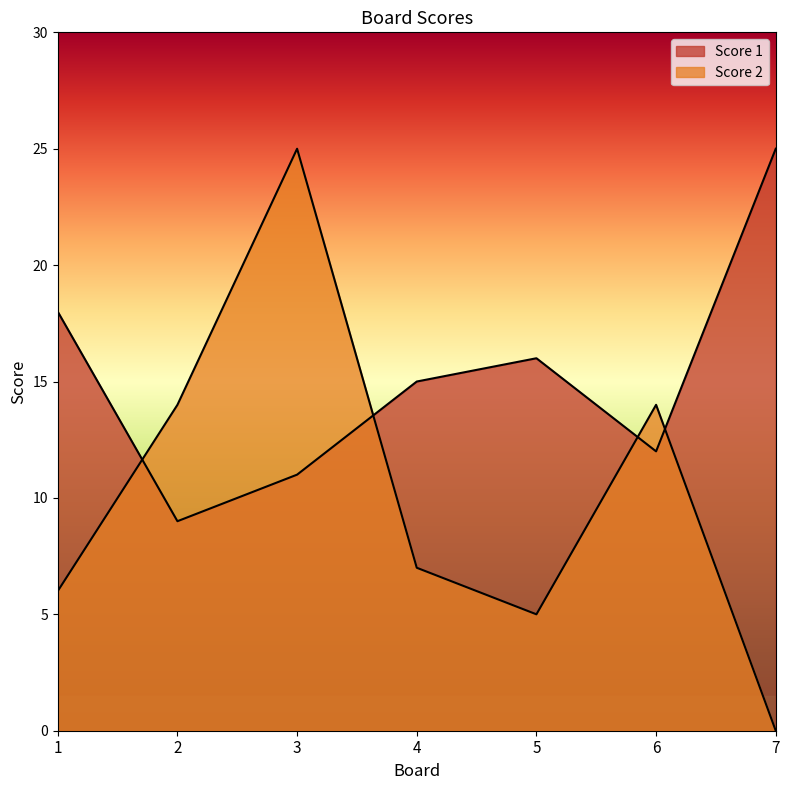

What is the difference between the Score 1 values at 3 and 2?

2